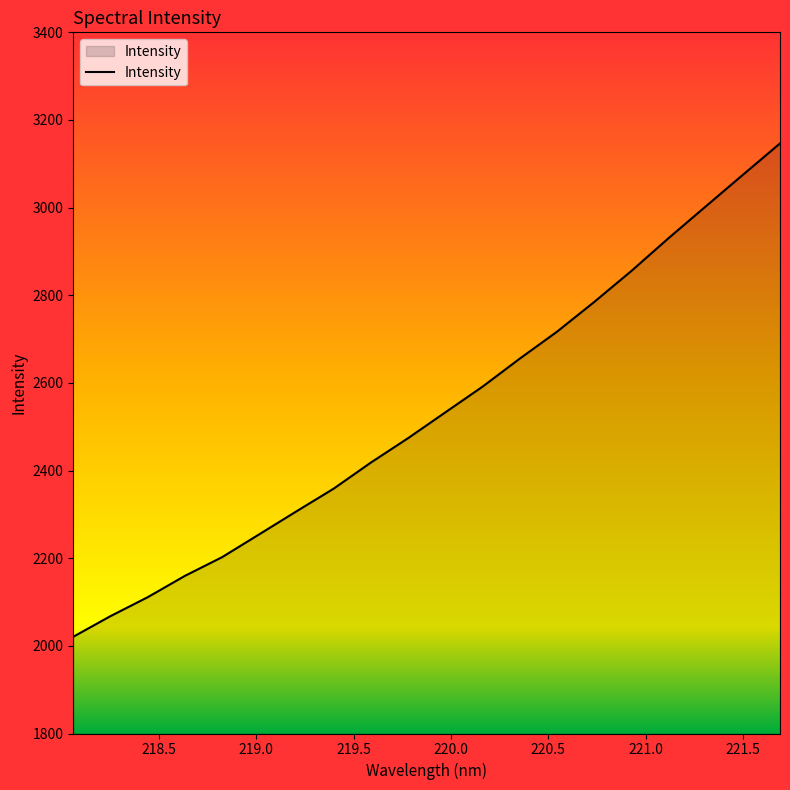

What is the maximum value shown in the chart?

3146.5